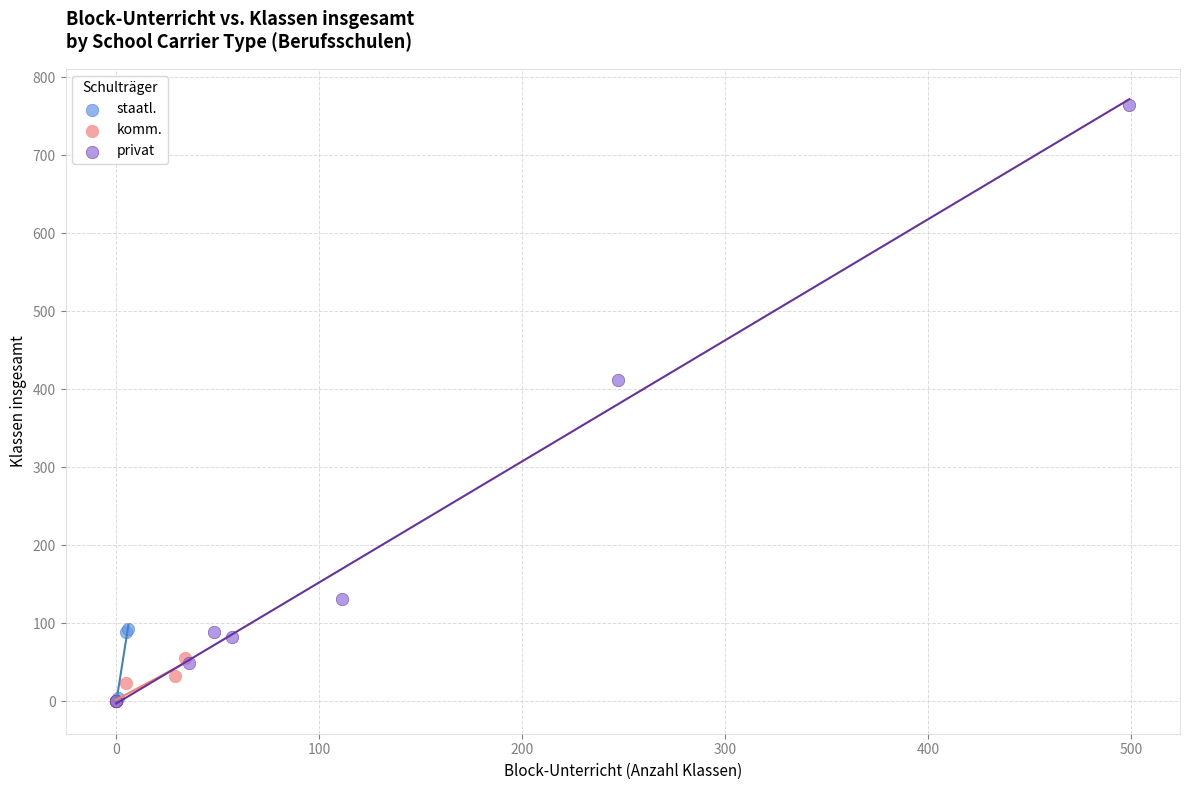

Which series has the largest Y range (max minus min)?

privat